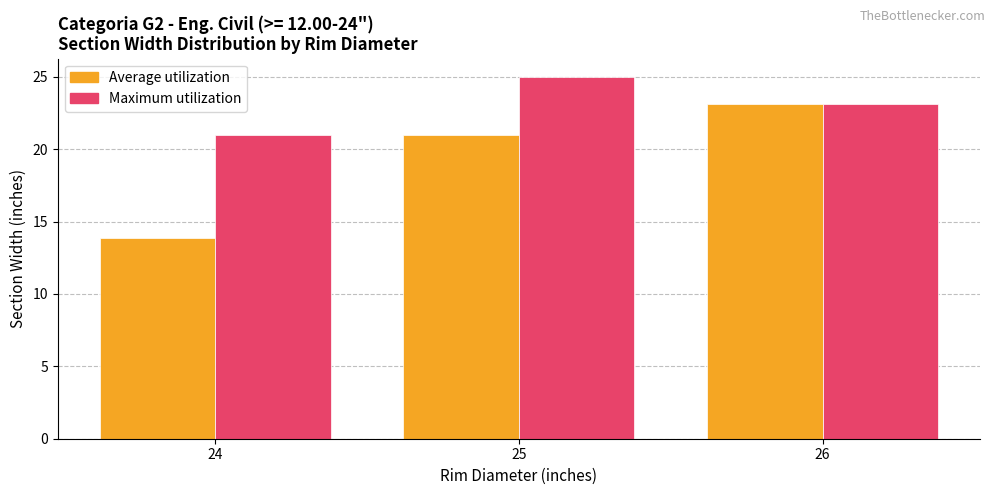

How many bars are there in total?

6